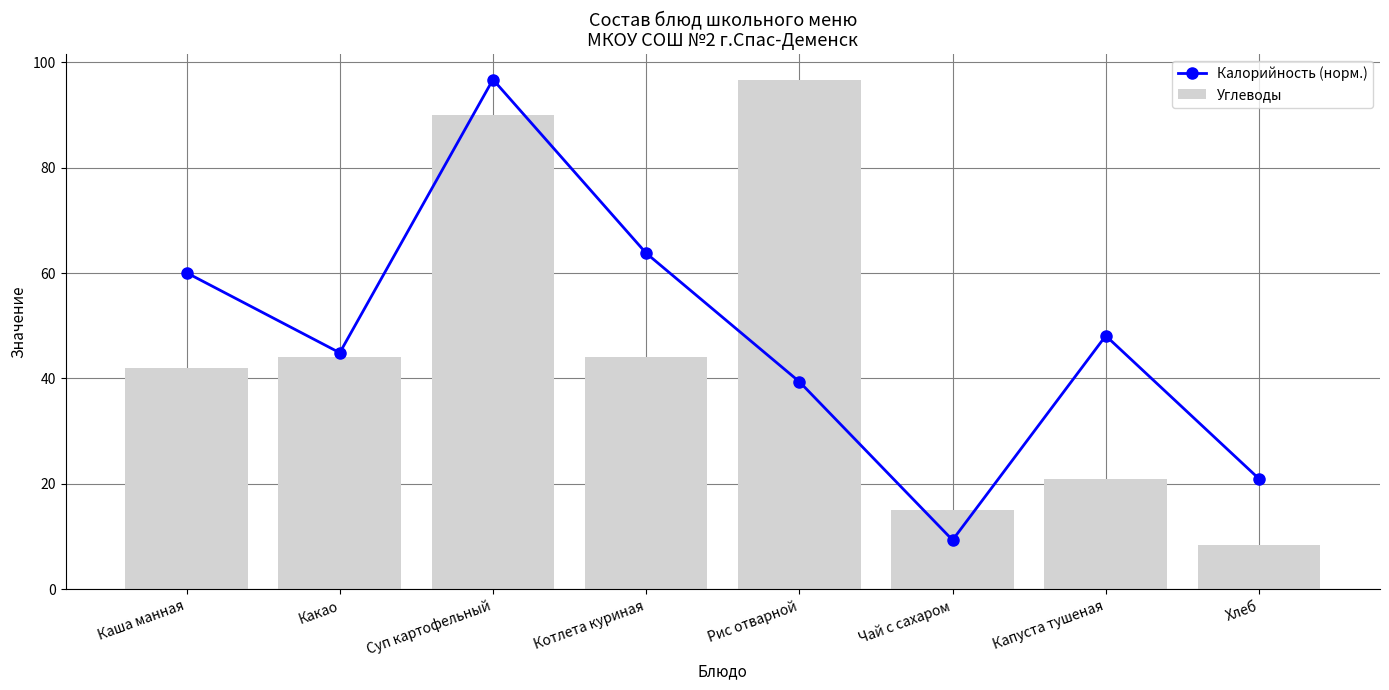

Reading left to right, list all the values displayed in this chart.

Калорийность (норм.): 60.1	44.9	96.7	63.8	39.4	9.4	48.1	21.0
Углеводы: 42.0	44.0	90.0	44.0	96.7	15.0	21.0	8.5